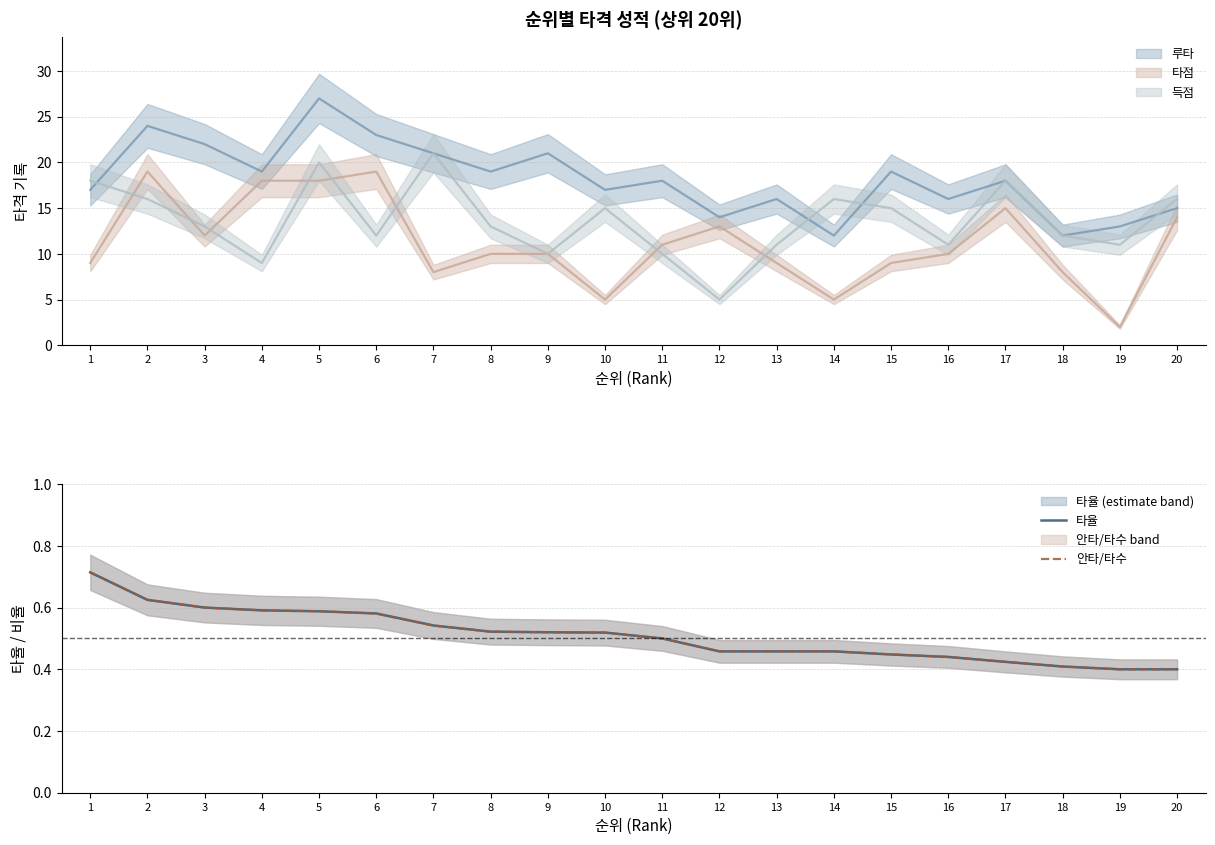

What is the average value of the 안타/타수 series?

0.5